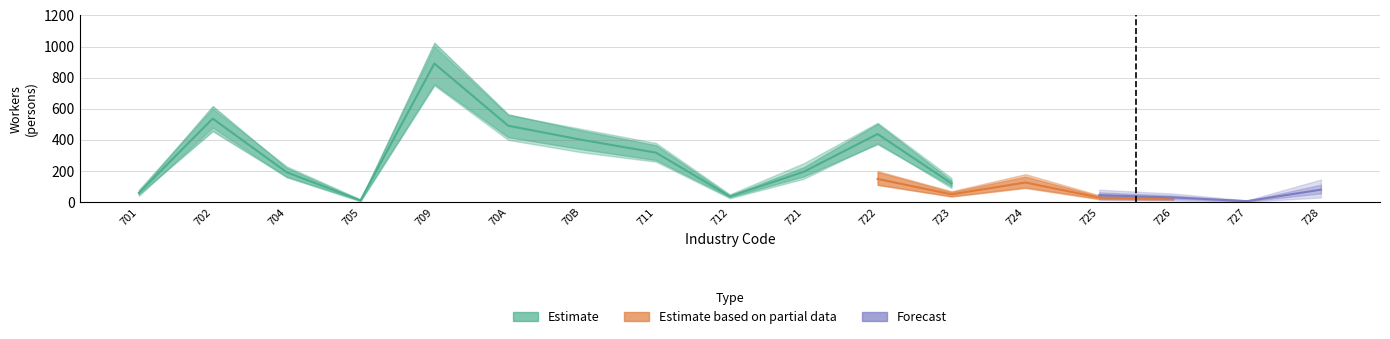

At which category is the sum across all series the highest?

709